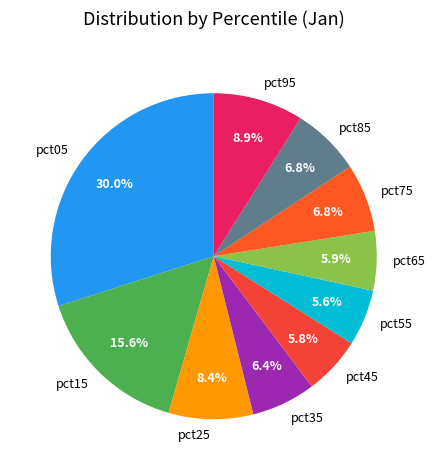

Is it true that pct55 is 6% of the pie?

True